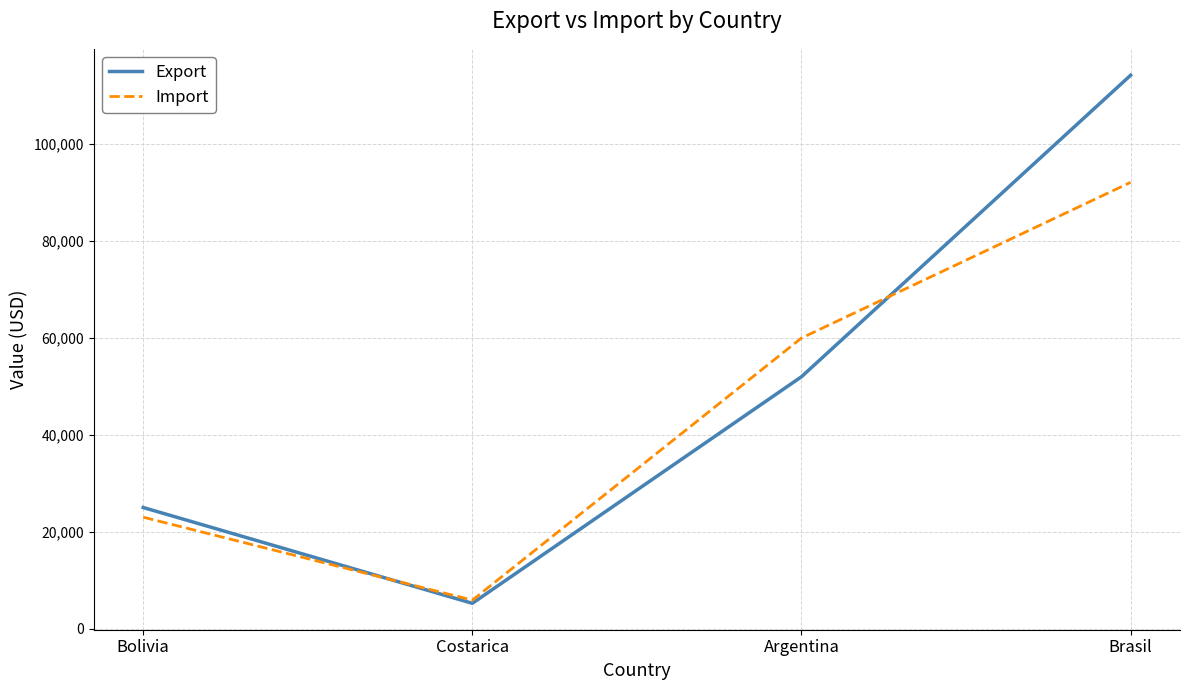

What is the total value across all series at Bolivia?

48000